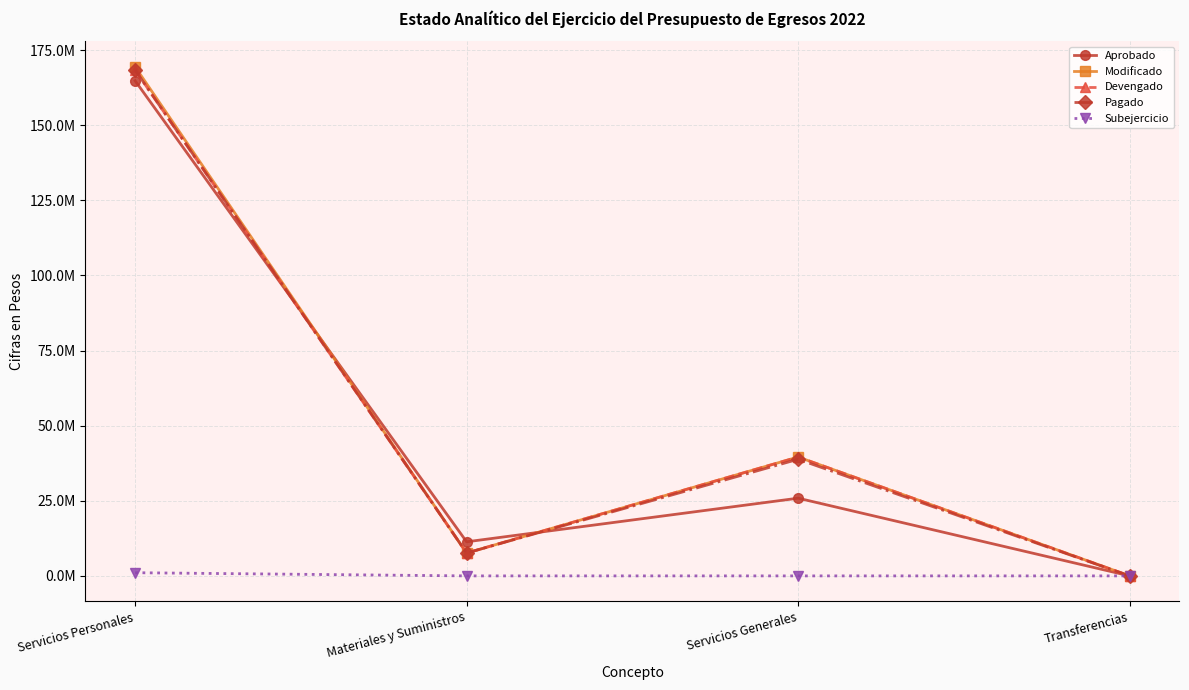

What is the sum of the Modificado values at Servicios Personales and Servicios Generales?

209007304.3